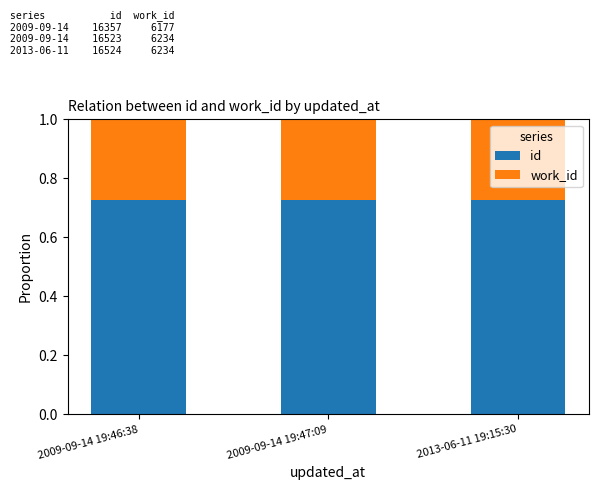

How many series are shown in this chart?

2